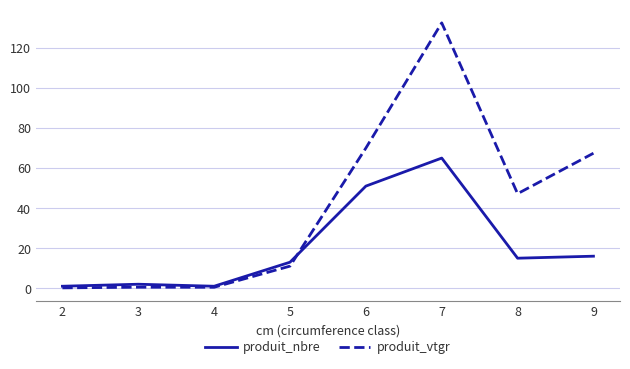

Which series has the largest total across all categories?

produit_vtgr